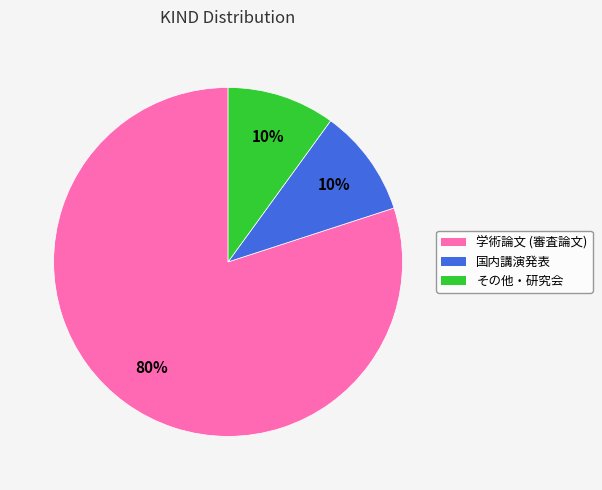

To the nearest percent, what percentage of the pie is その他・研究会?

10%